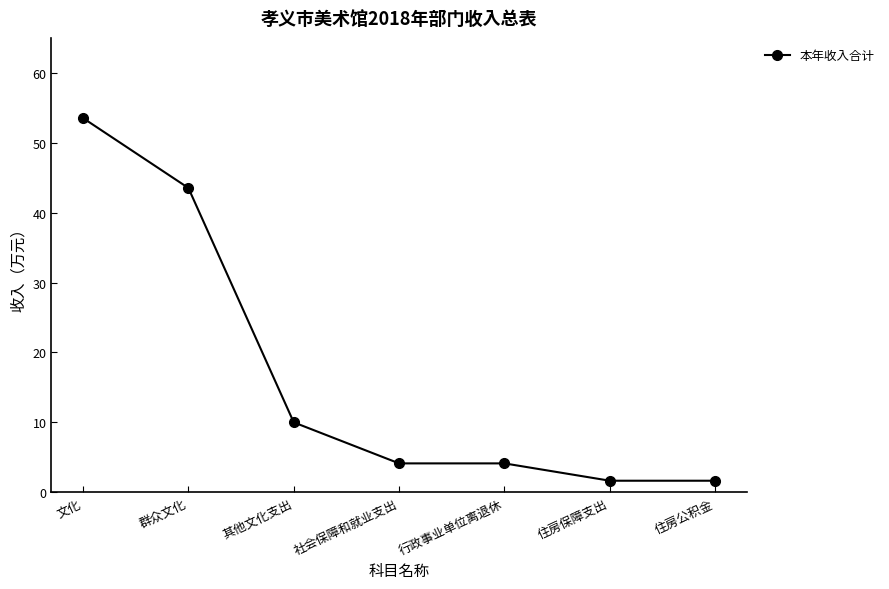

The chart shows a value of 4.2 at 其他文化支出. True or false?

False